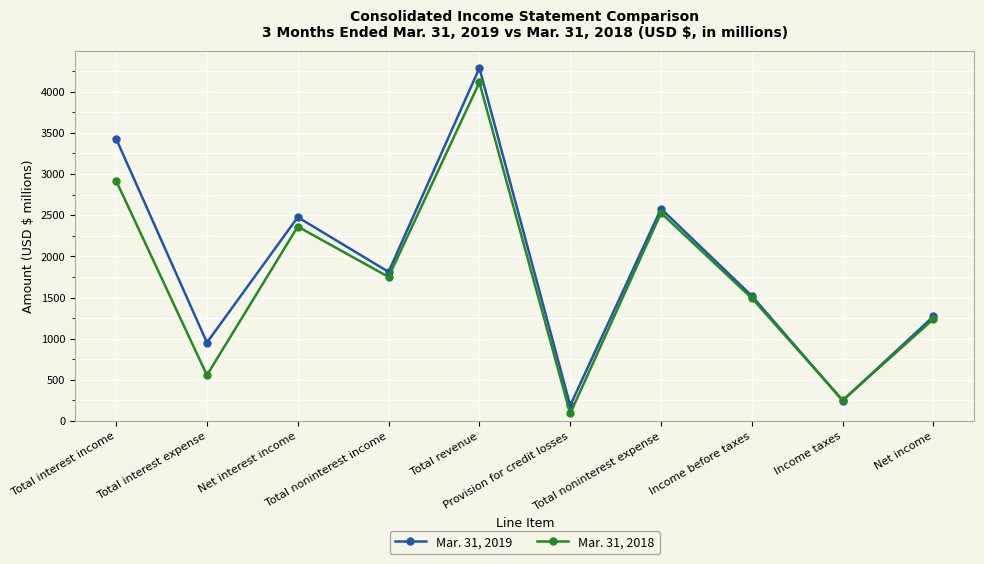

Where is Mar. 31, 2018 nearest to the value 2101?

Net interest income